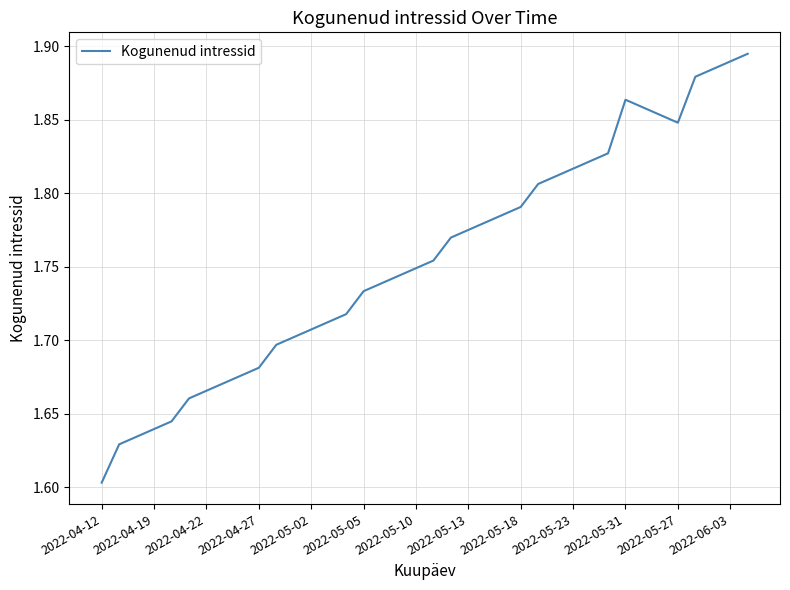

What is the difference between the maximum and minimum values?

0.3